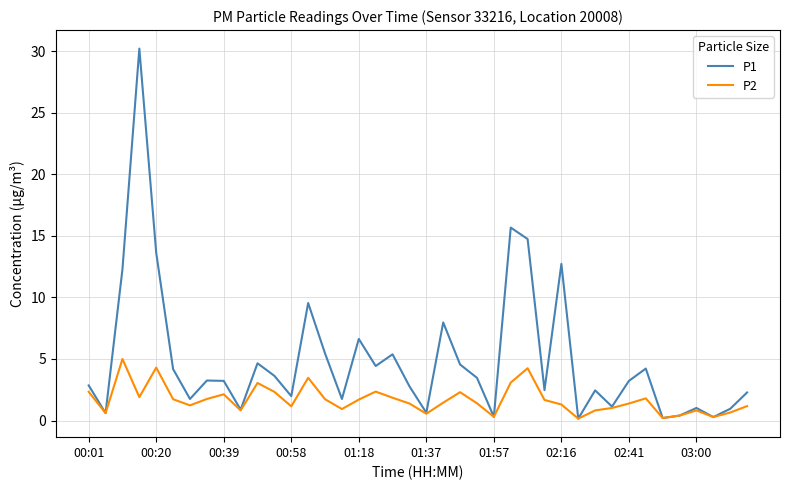

What is the maximum value for P1?

30.2